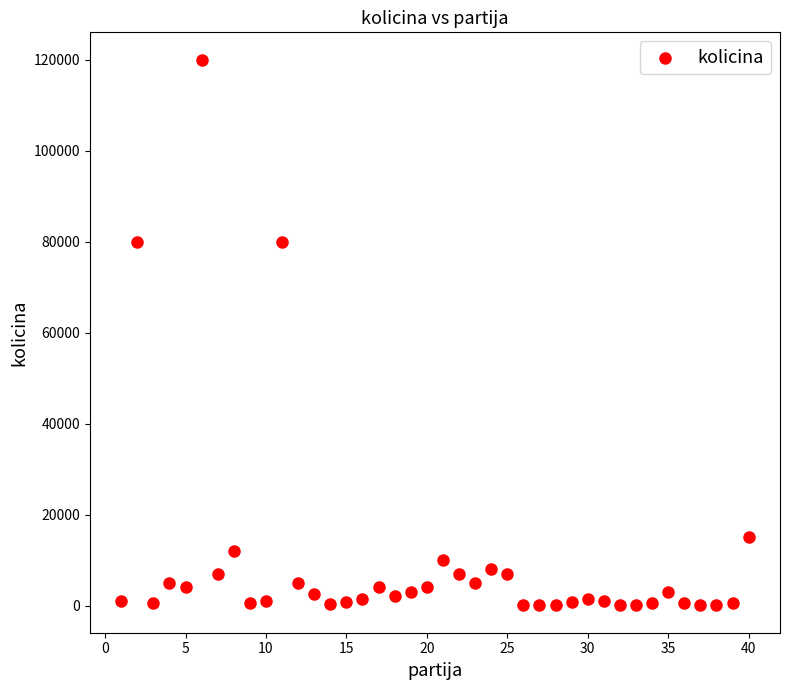

What is the range of X values (max minus min)?

39